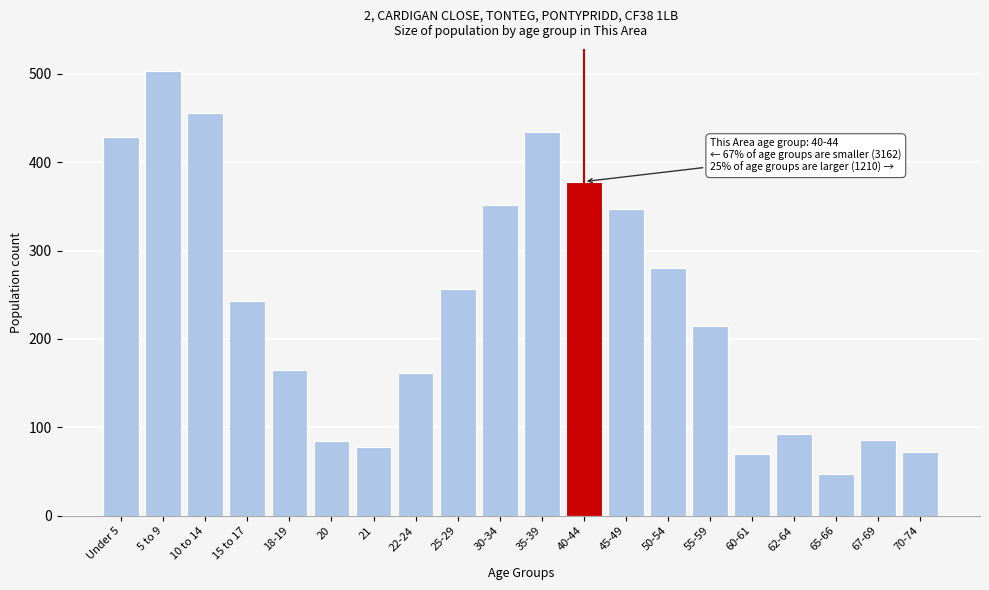

What is the minimum value shown in the chart?

47